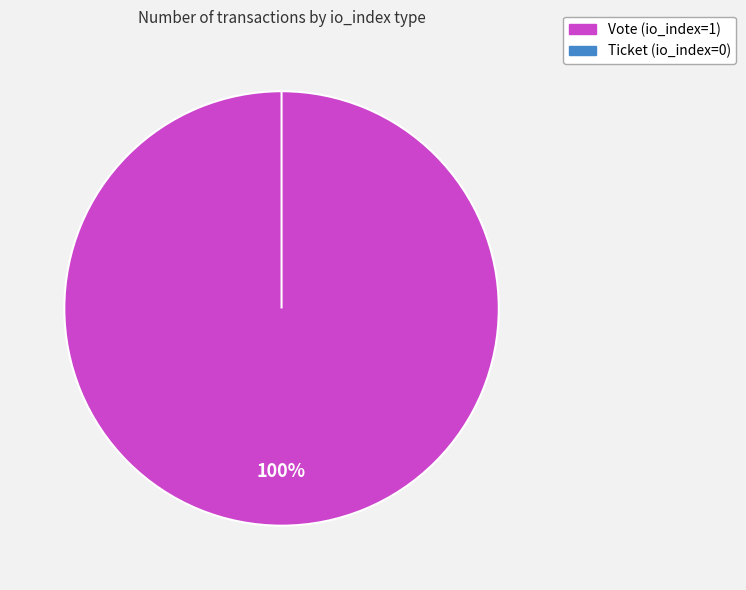

Which category has the biggest portion of the pie?

Vote (io_index=1)